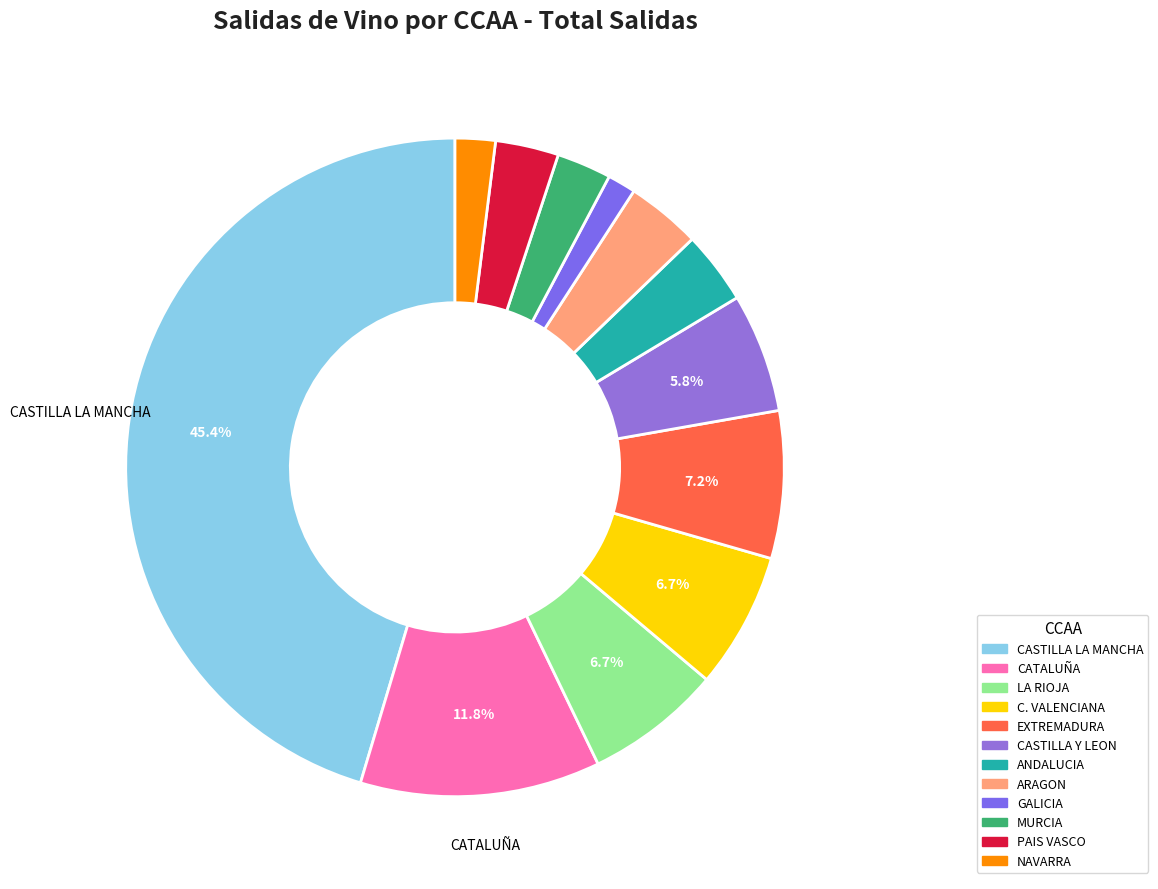

To the nearest percent, what portion does CASTILLA LA MANCHA represent?

45%